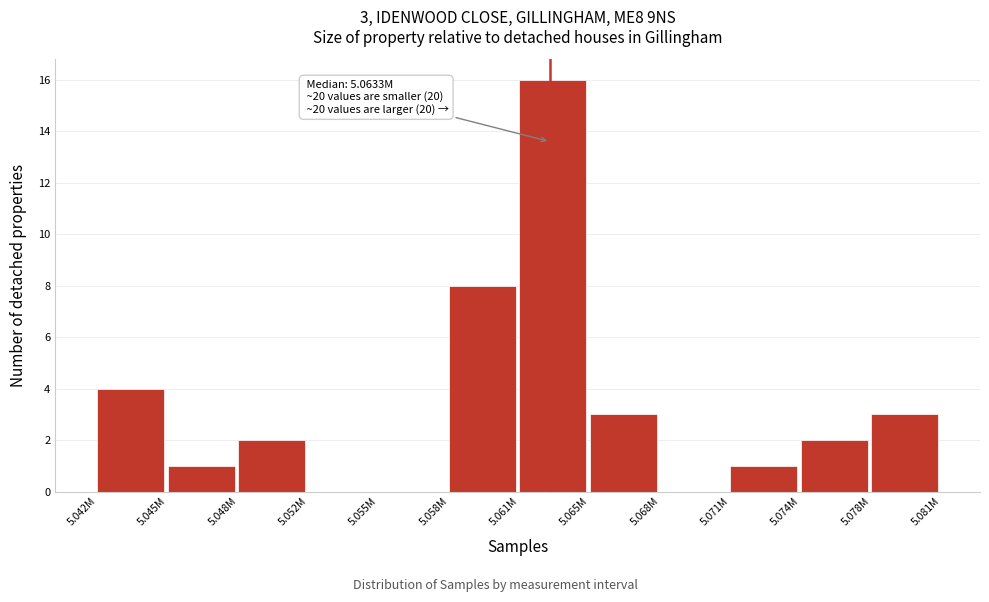

Reading left to right, list all the values displayed in this chart.

5.042M=4	5.045M=1	5.048M=2	5.052M=0	5.055M=0	5.058M=8	5.061M=16	5.065M=3	5.068M=0	5.071M=1	5.074M=2	5.078M=3